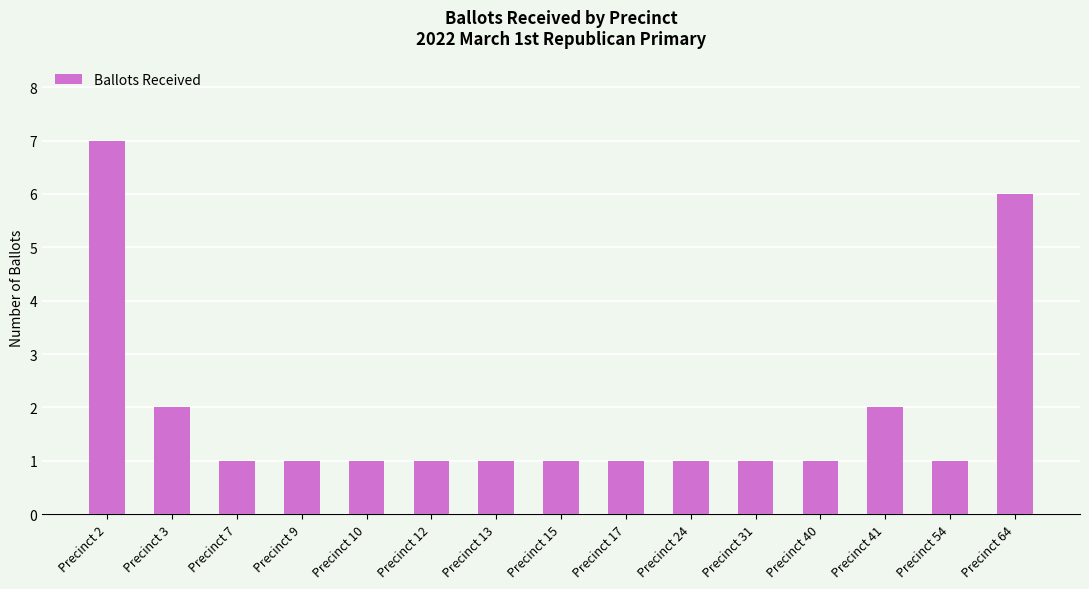

What is the sum of the values at Precinct 24 and Precinct 40?

2